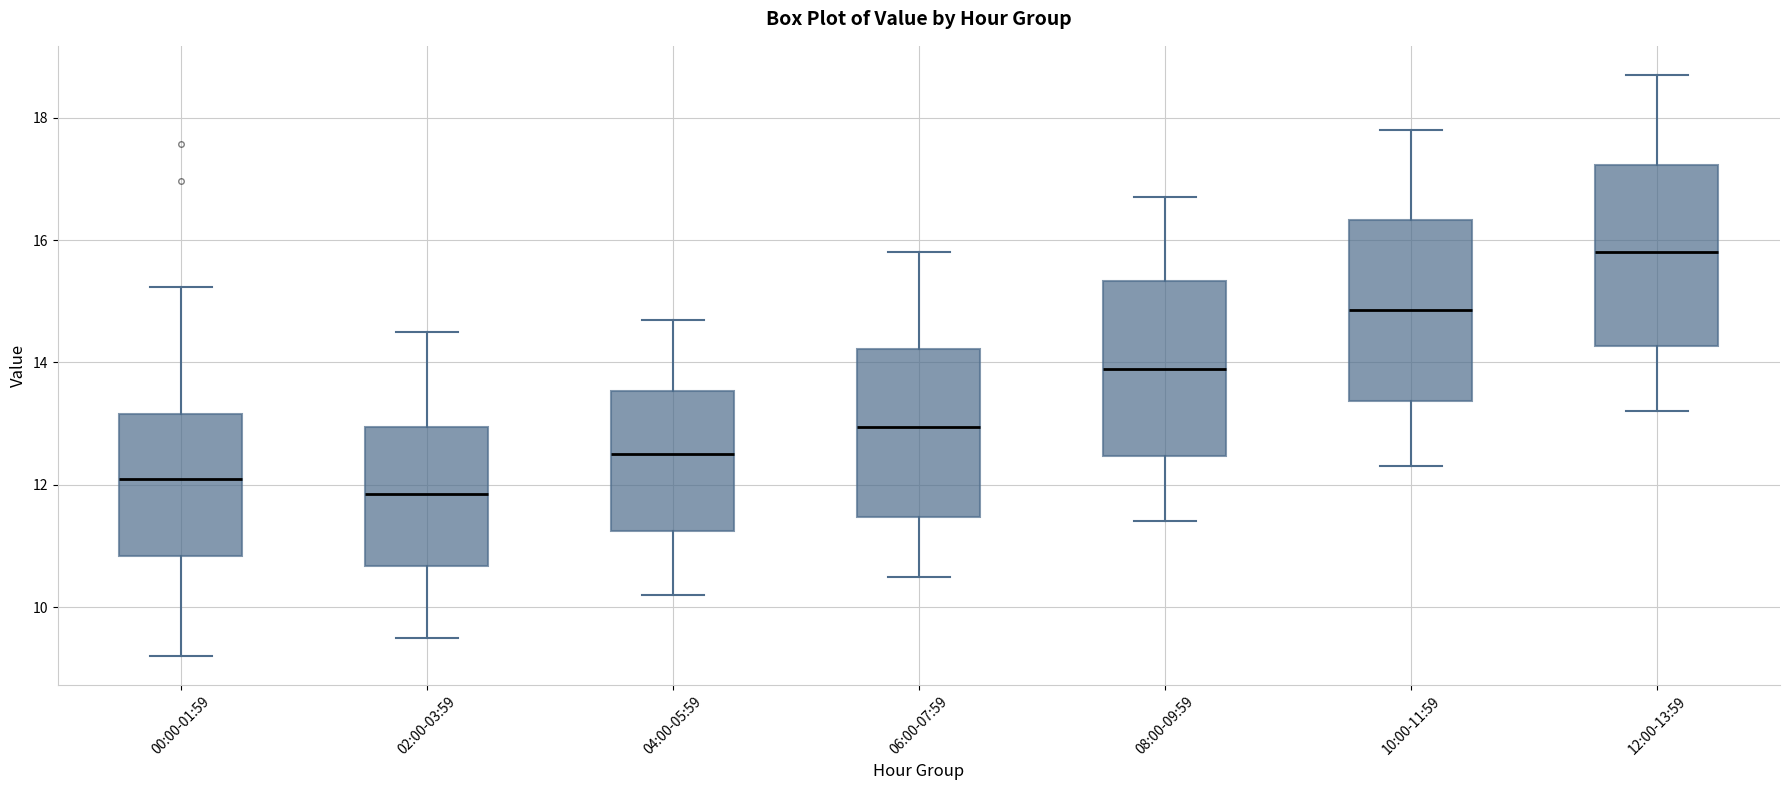

Which box's median line is the highest?

12:00-13:59